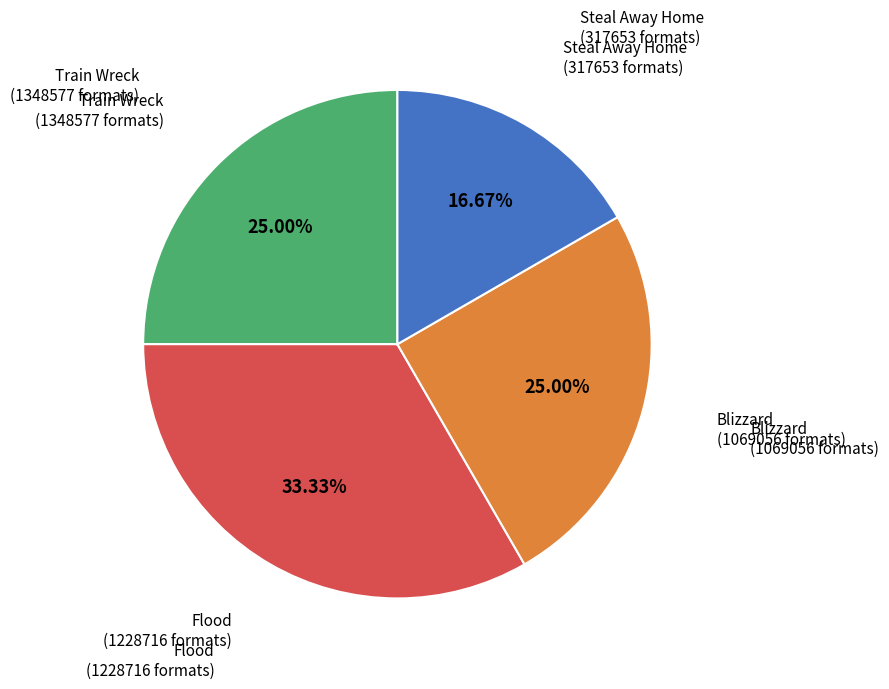

Does any single category account for the majority?

No